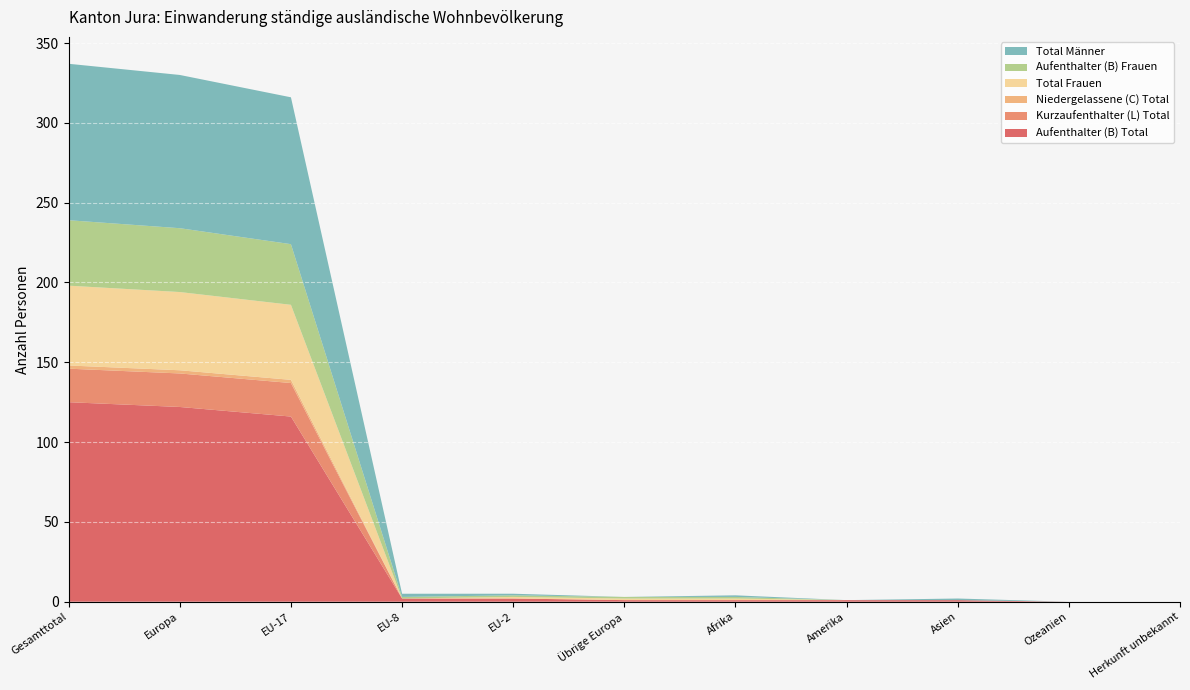

Reading left to right, list all the values displayed in this chart.

Aufenthalter (B) Total: 125	122	116	2	2	1	1	1	1	0	0
Kurzaufenthalter (L) Total: 21	21	21	0	0	0	0	0	0	0	0
Niedergelassene (C) Total: 2	2	2	0	0	0	0	0	0	0	0
Total Frauen: 50	49	47	0	1	1	1	0	0	0	0
Aufenthalter (B) Frauen: 41	40	38	1	1	1	1	0	0	0	0
Total Männer: 98	96	92	2	1	0	1	0	1	0	0